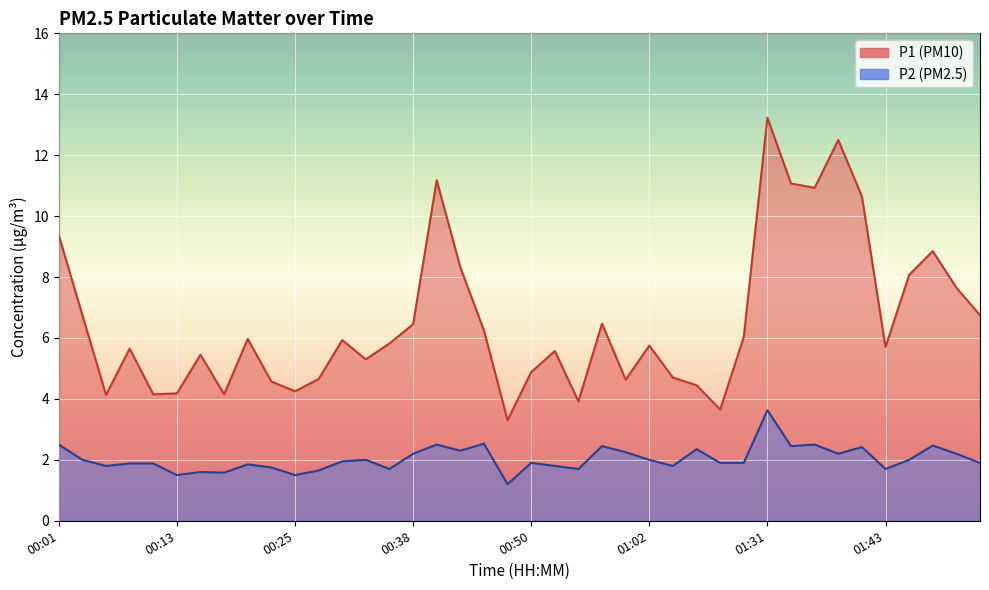

At how many categories does at least one series exceed 2?

40